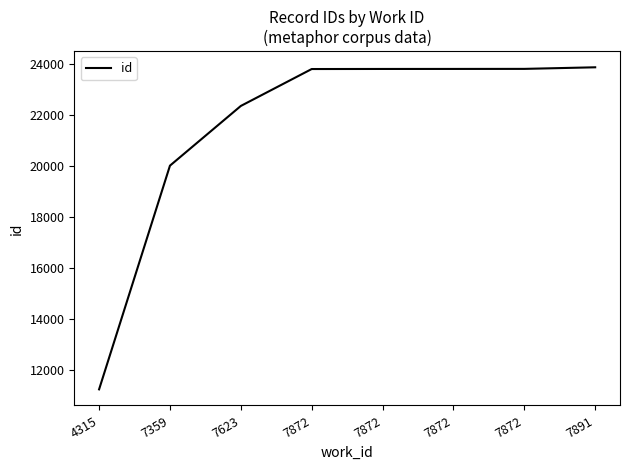

Is this an area chart (filled region under the line)?

No